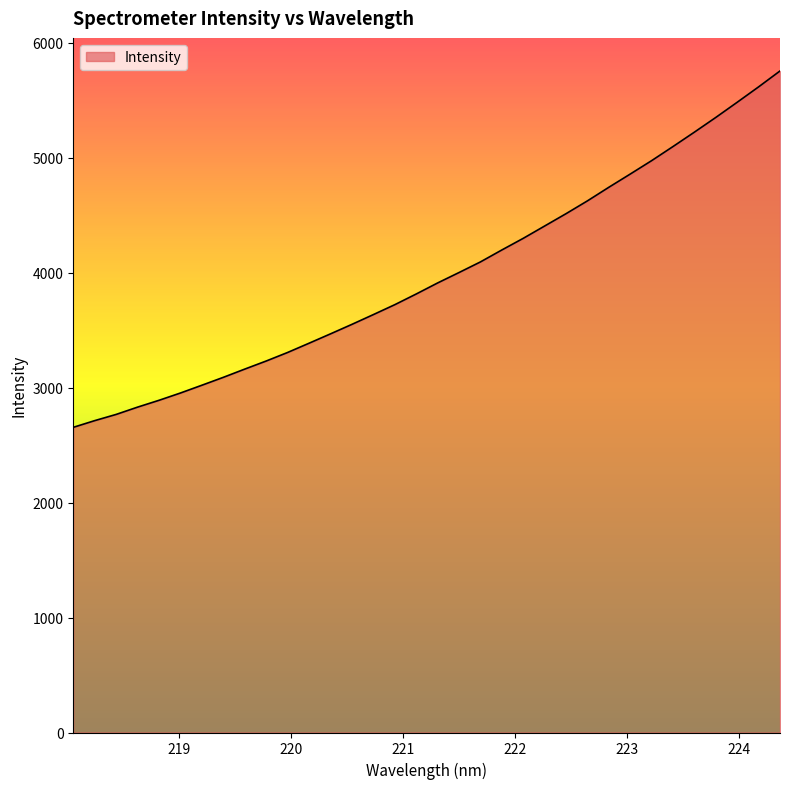

What is the minimum value shown in the chart?

2655.6